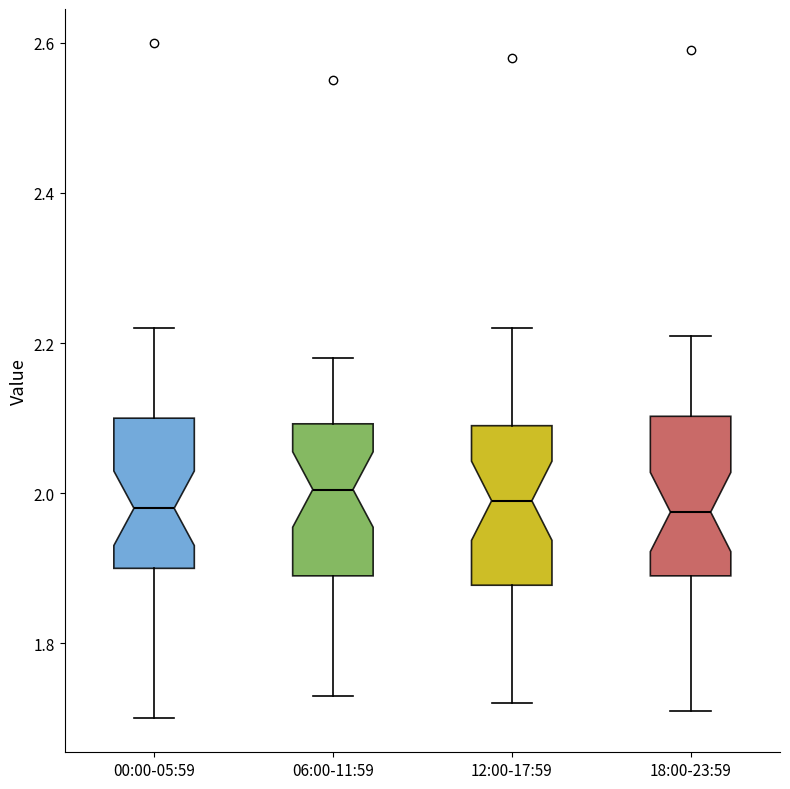

Reading left to right, transcribe this box plot: for each box, give where its median line is, the range the box spans, and where its two whiskers end, as read against the y-axis. The values are not printed on the chart, so give them approximately, as read against the axis.

00:00-05:59: median 1.98, box 1.90 to 2.10, whiskers 1.70 to 2.22
06:00-11:59: median 2.00, box 1.90 to 2.10, whiskers 1.74 to 2.18
12:00-17:59: median 2.00, box 1.88 to 2.10, whiskers 1.72 to 2.22
18:00-23:59: median 1.98, box 1.90 to 2.10, whiskers 1.72 to 2.22